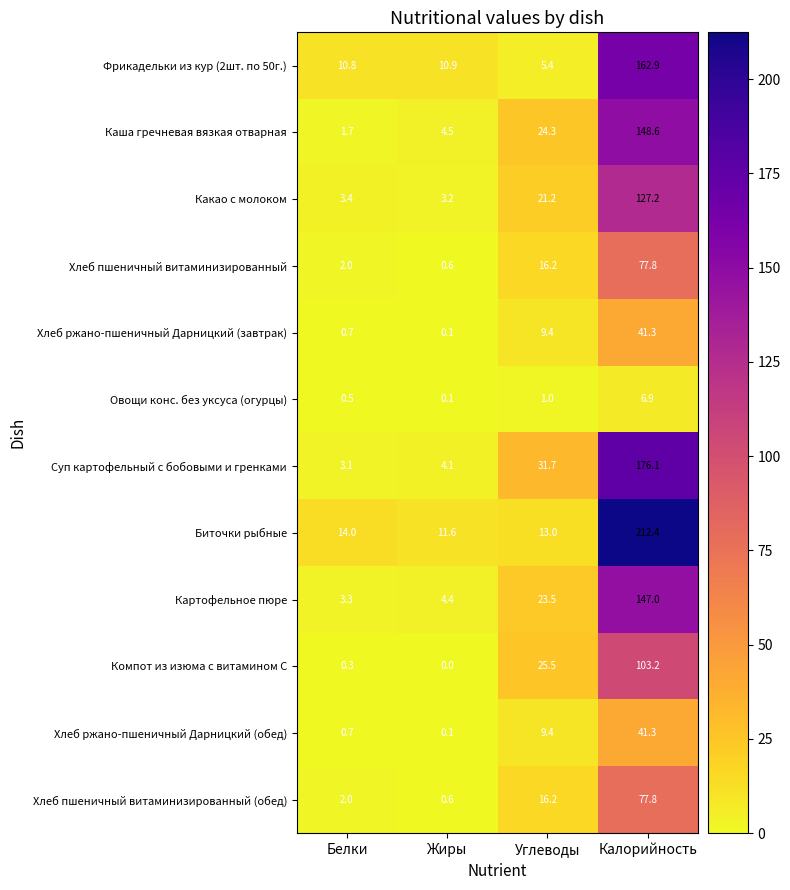

True or false: Хлеб пшеничный витаминизированный (обед) has a value of 1.0 at Жиры.

False